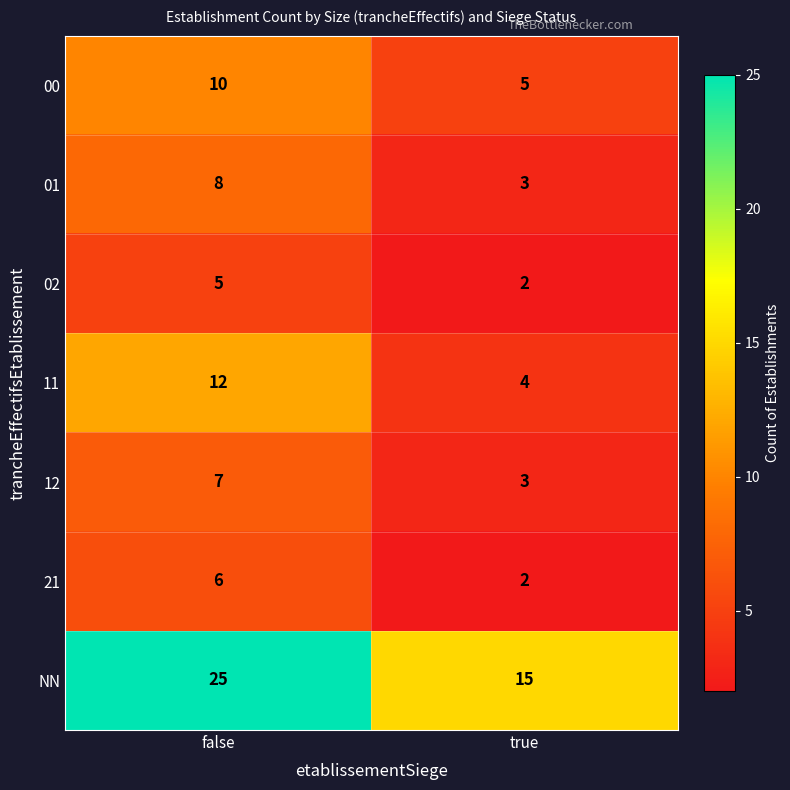

Which series has the largest total across all categories?

NN